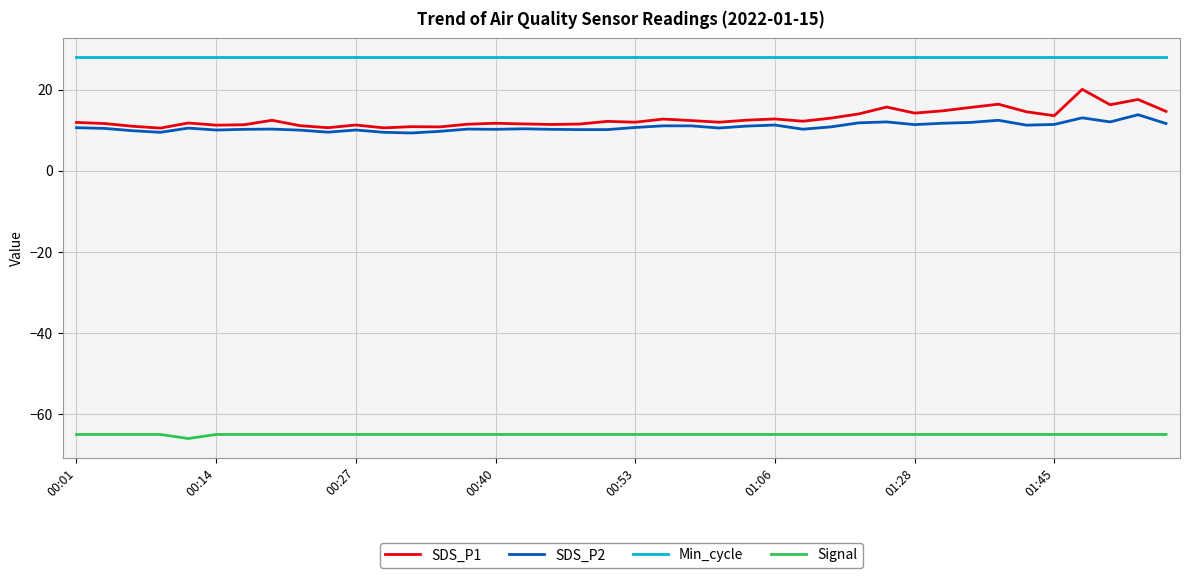

Does the chart display data point markers on the line(s)?

No